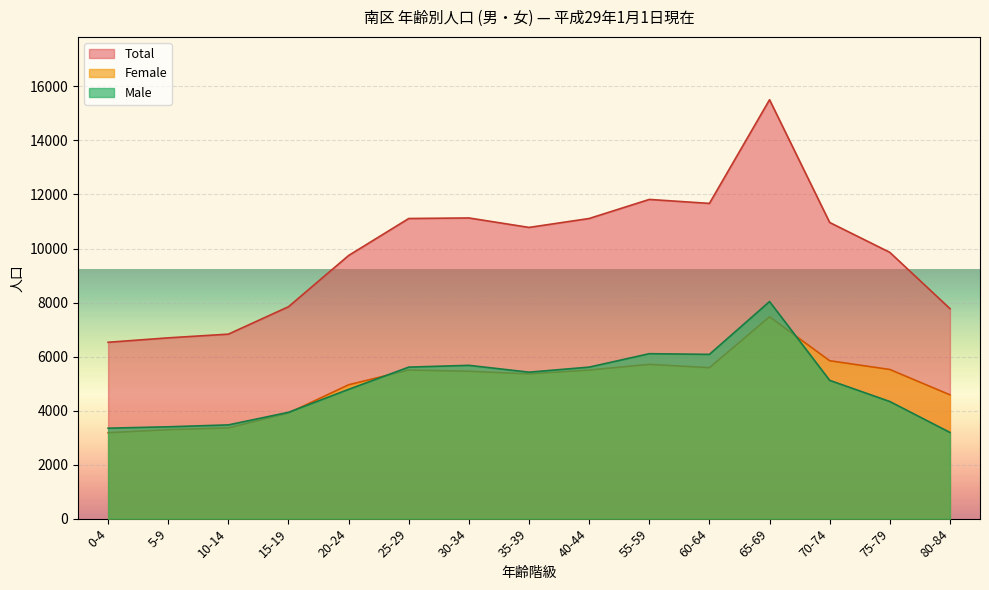

How many times do Male and Female cross each other?

3